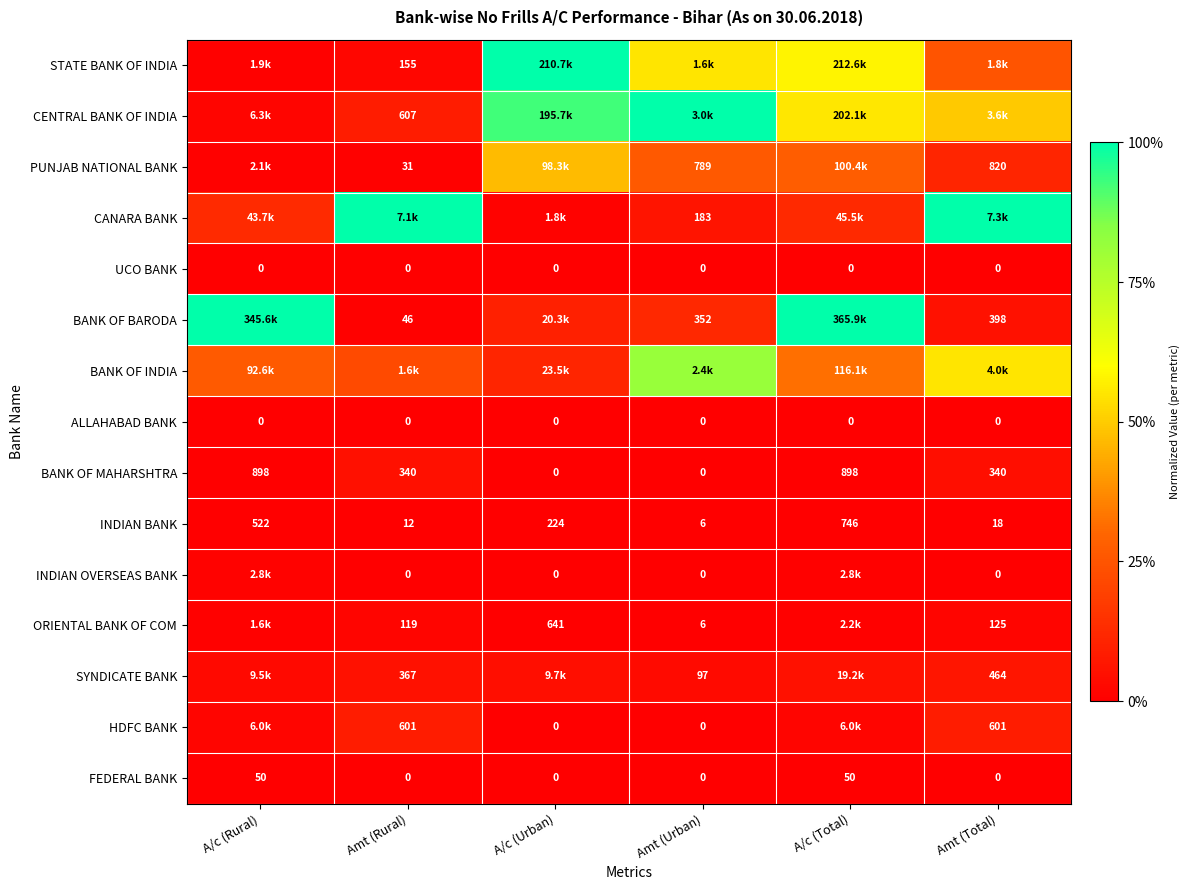

Where does the INDIAN BANK series first go above 224?

A/c (Rural)